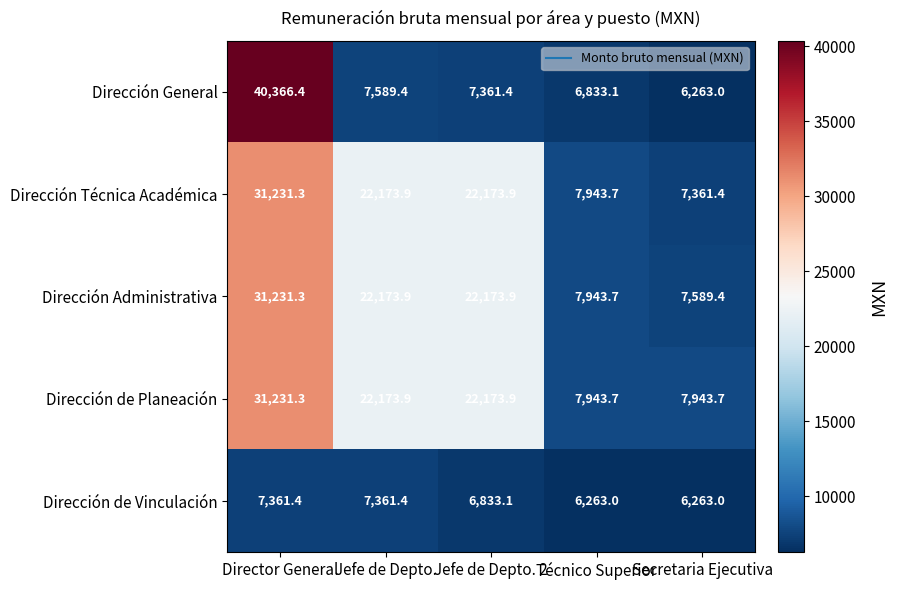

What is the difference between the highest and lowest values at Secretaria Ejecutiva?

1680.7